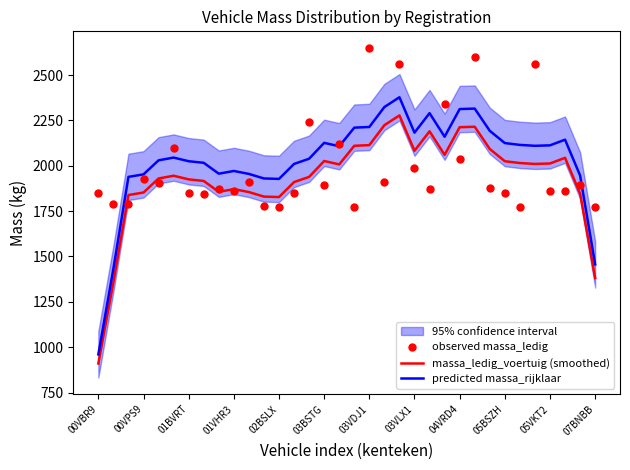

At how many categories does at least one series exceed 1083?

34